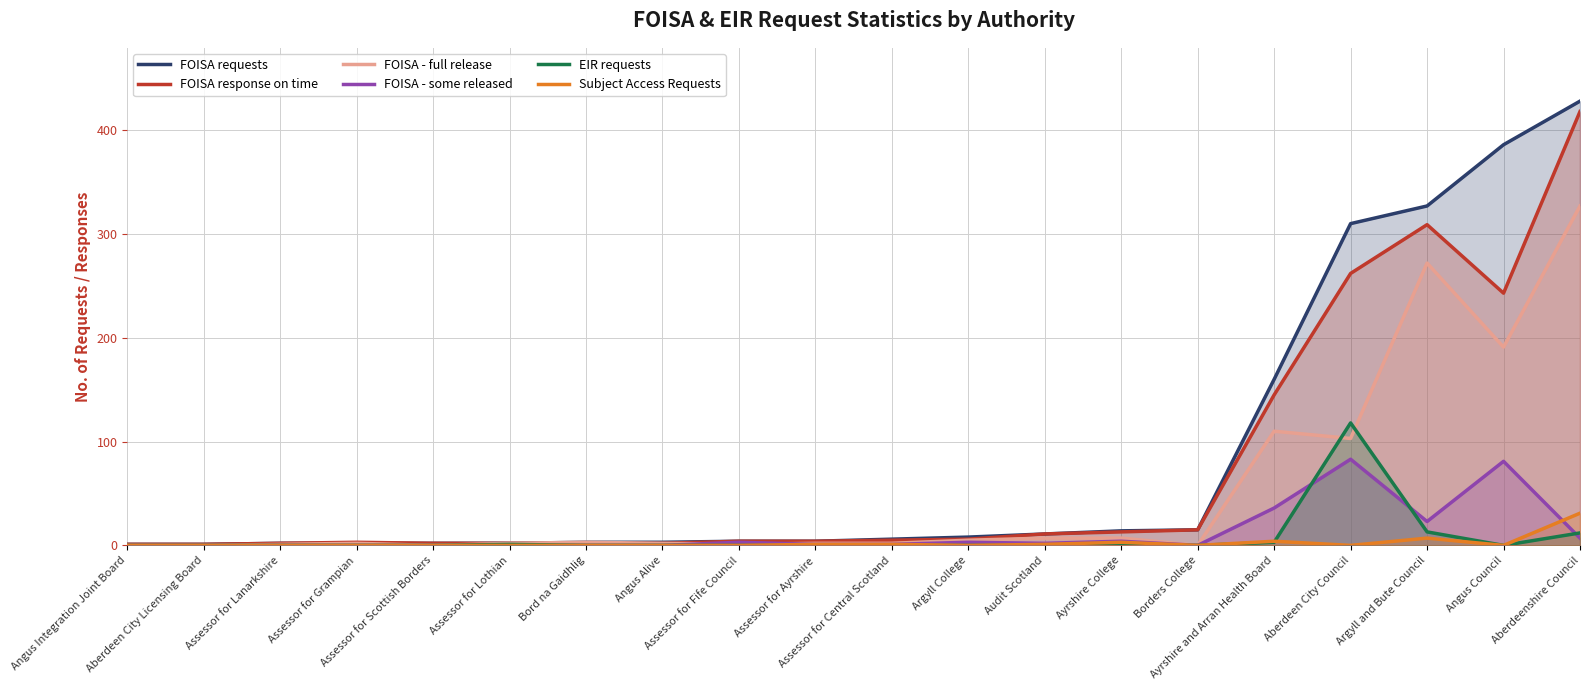

What is the label of the 10th point from the left?

Assessor for Ayrshire